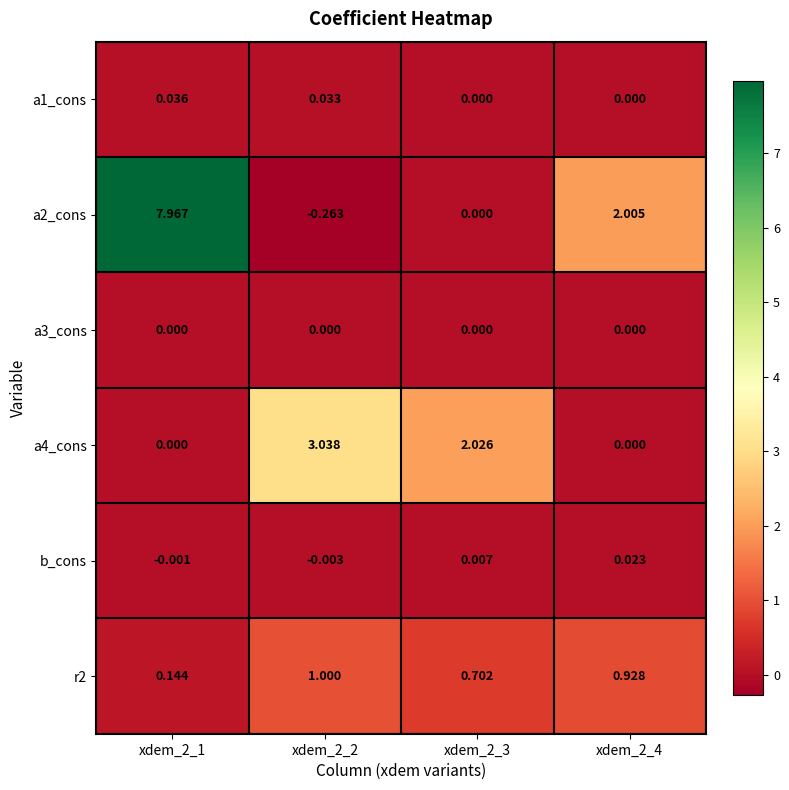

How many values in the a4_cons series exceed 2?

2